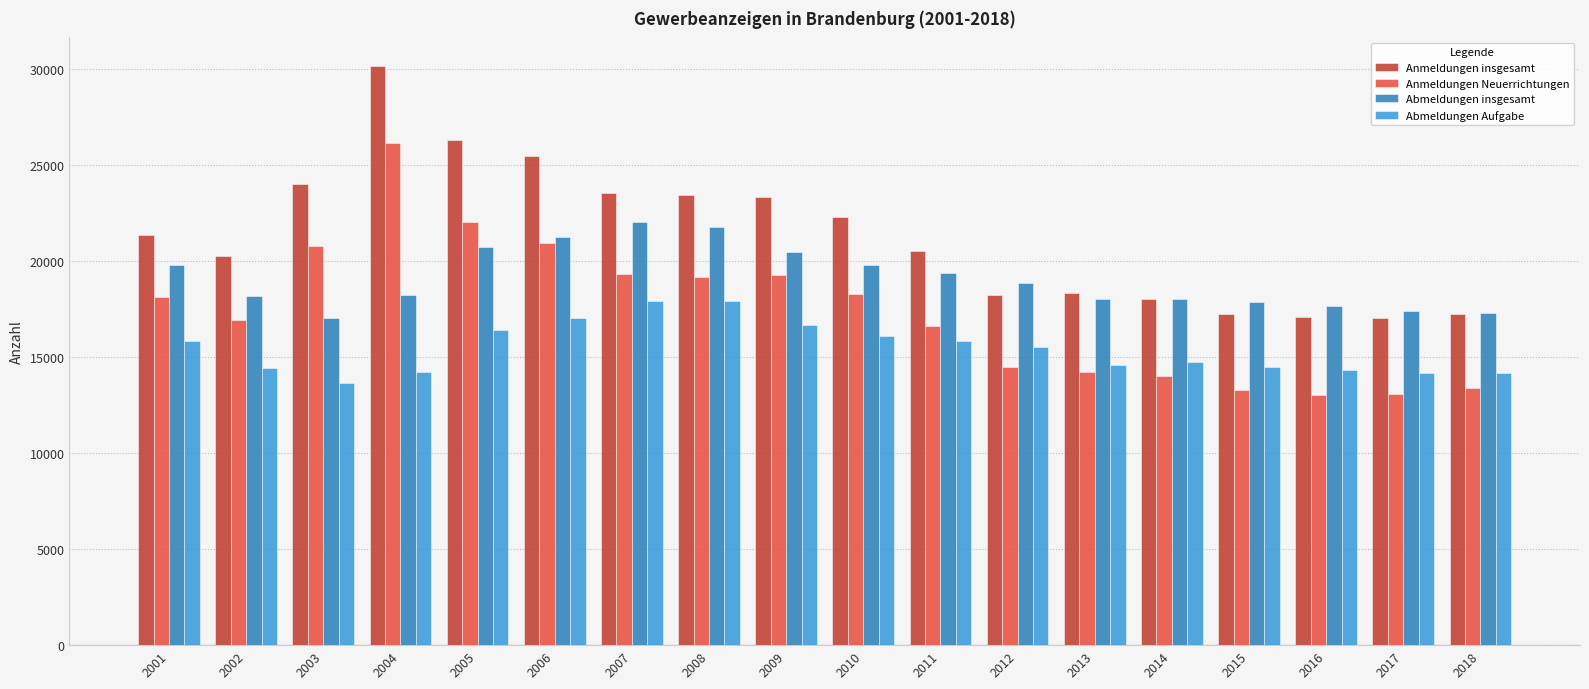

How many bars are there in total?

72